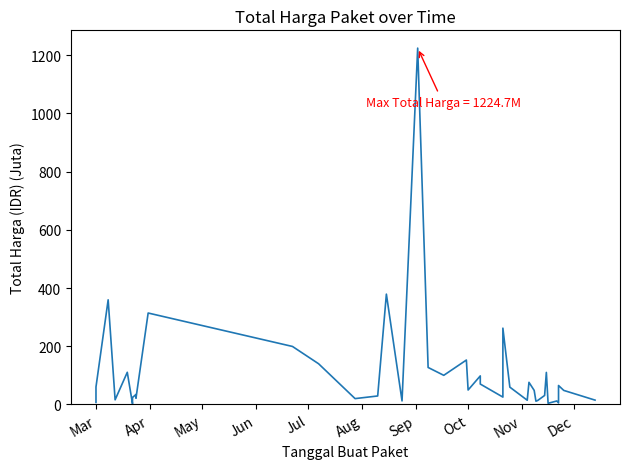

What is the value of the 28th point from the left?

14.4